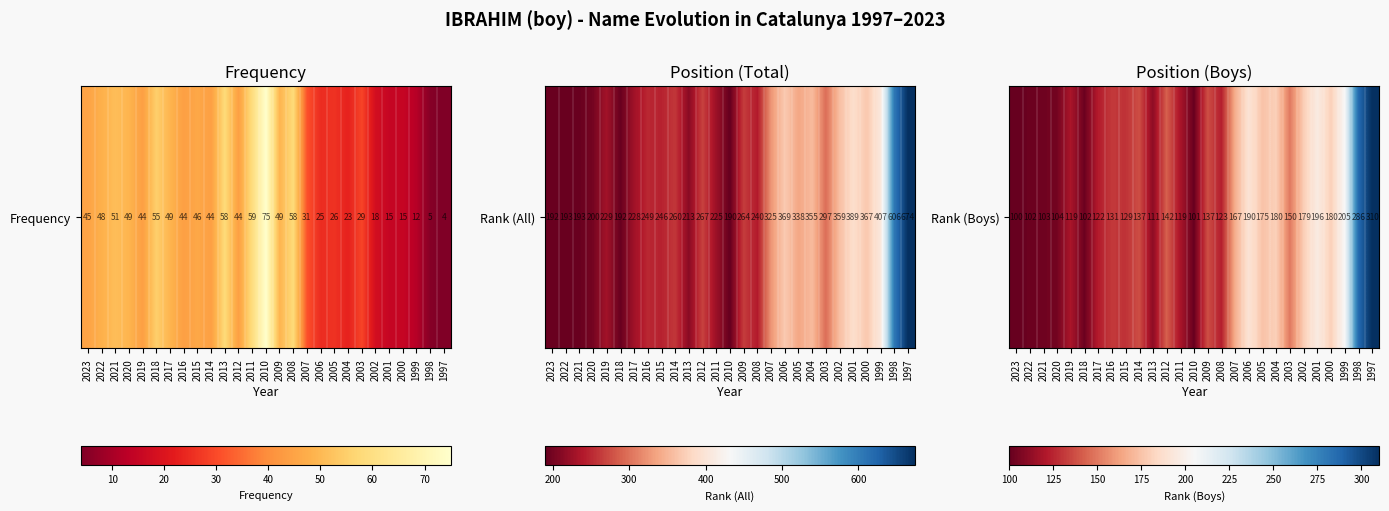

At which category does the chart reach its minimum across all series?

2023